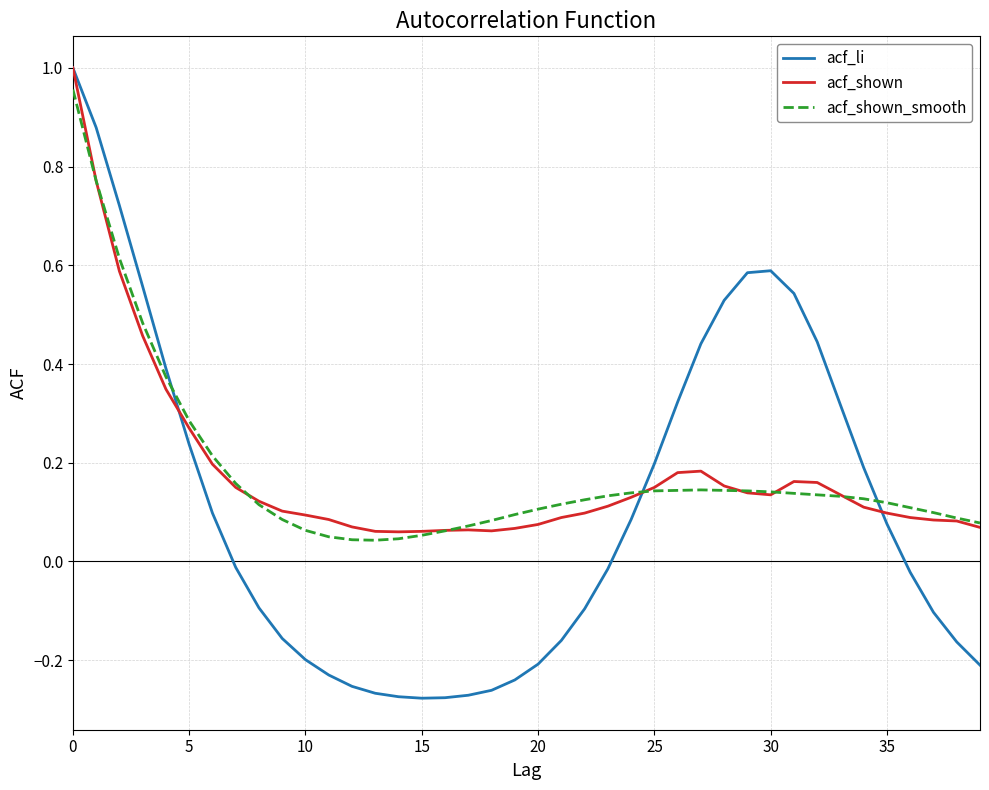

Which series has the largest range (max minus min)?

acf_li